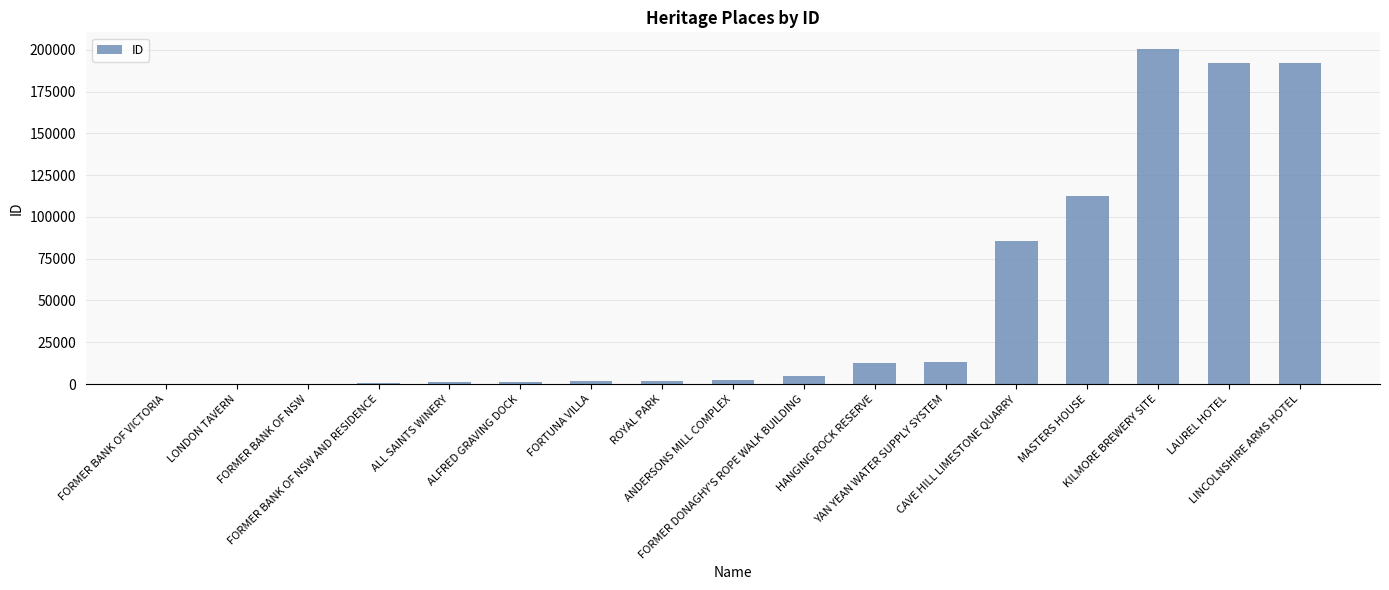

Are the bars horizontal?

No